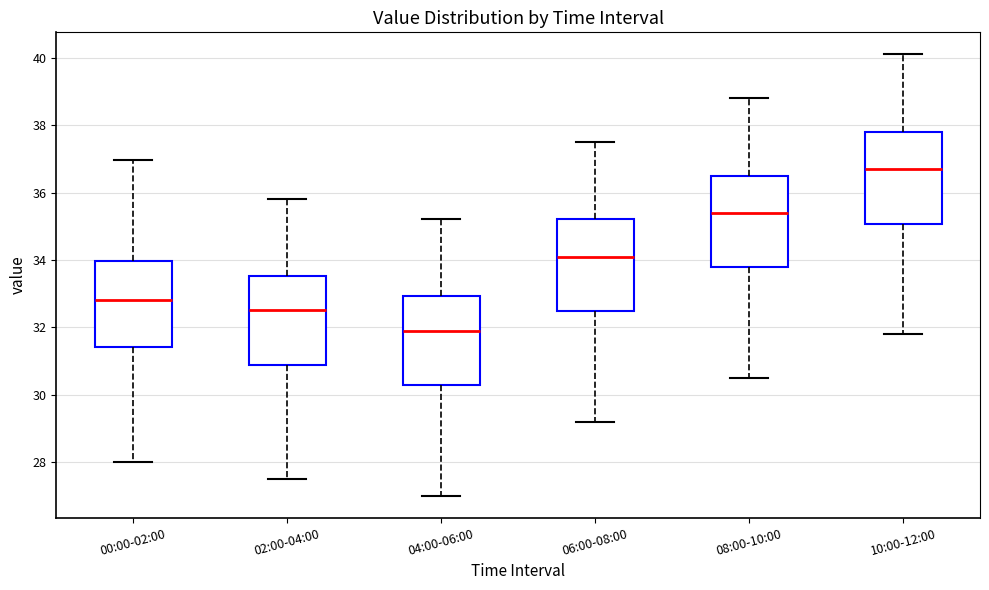

Reading left to right, transcribe this box plot: for each box, give where its median line is, the range the box spans, and where its two whiskers end, as read against the y-axis. The values are not printed on the chart, so give them approximately, as read against the axis.

00:00-02:00: median 32.8, box 31.4 to 34.0, whiskers 28.0 to 37.0
02:00-04:00: median 32.6, box 30.8 to 33.6, whiskers 27.6 to 35.8
04:00-06:00: median 32.0, box 30.2 to 33.0, whiskers 27.0 to 35.2
06:00-08:00: median 34.2, box 32.4 to 35.2, whiskers 29.2 to 37.6
08:00-10:00: median 35.4, box 33.8 to 36.6, whiskers 30.6 to 38.8
10:00-12:00: median 36.8, box 35.0 to 37.8, whiskers 31.8 to 40.2